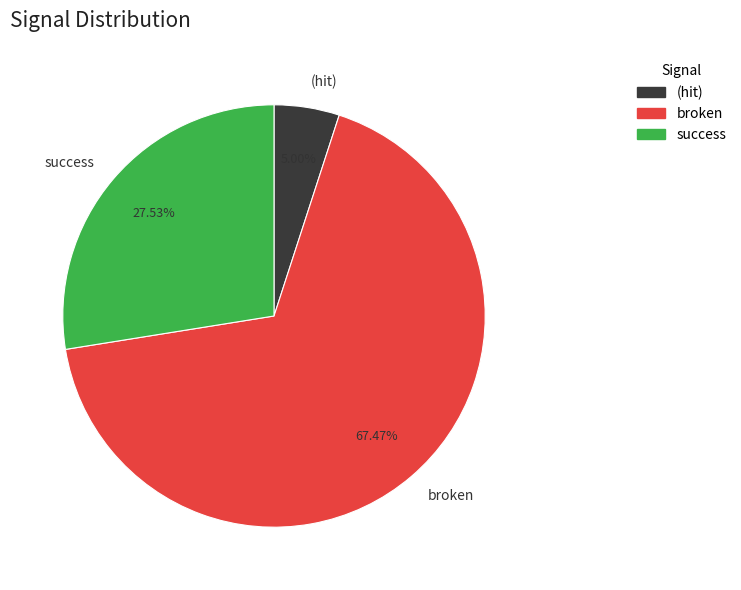

Is the sum of success and (hit) greater than half?

No